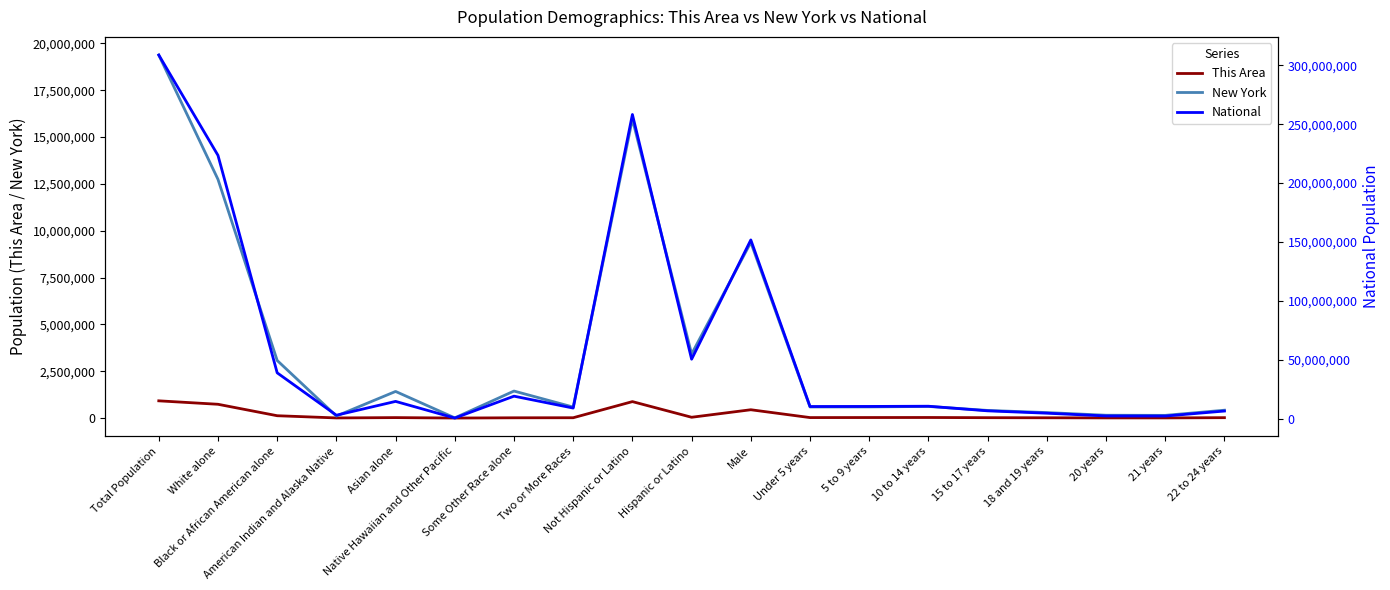

The value of This Area at White alone is 1131279. True or false?

False